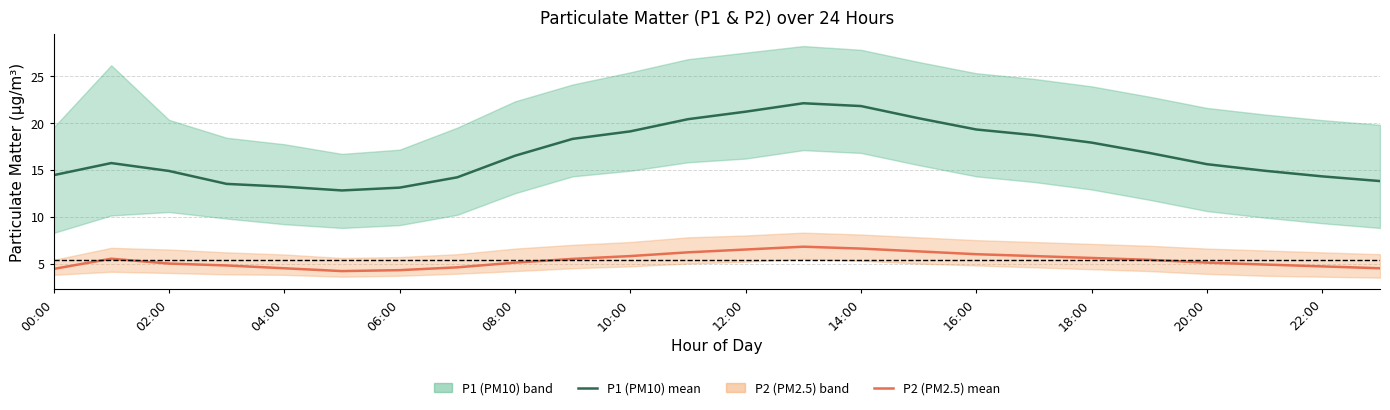

List the series in order of their peak value, highest first.

P1 (PM10), P2 (PM2.5)